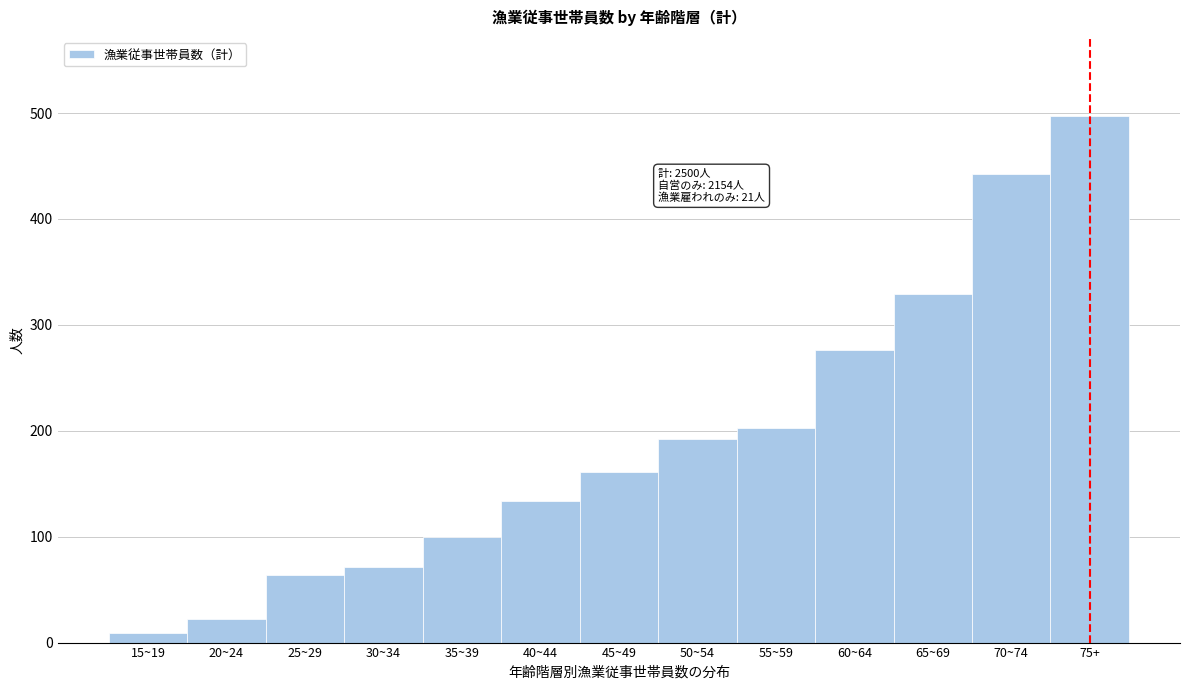

Reading left to right, what are all the values shown in this chart?

15~19=9	20~24=22	25~29=64	30~34=71	35~39=100	40~44=134	45~49=161	50~54=192	55~59=203	60~64=276	65~69=329	70~74=442	75+=497